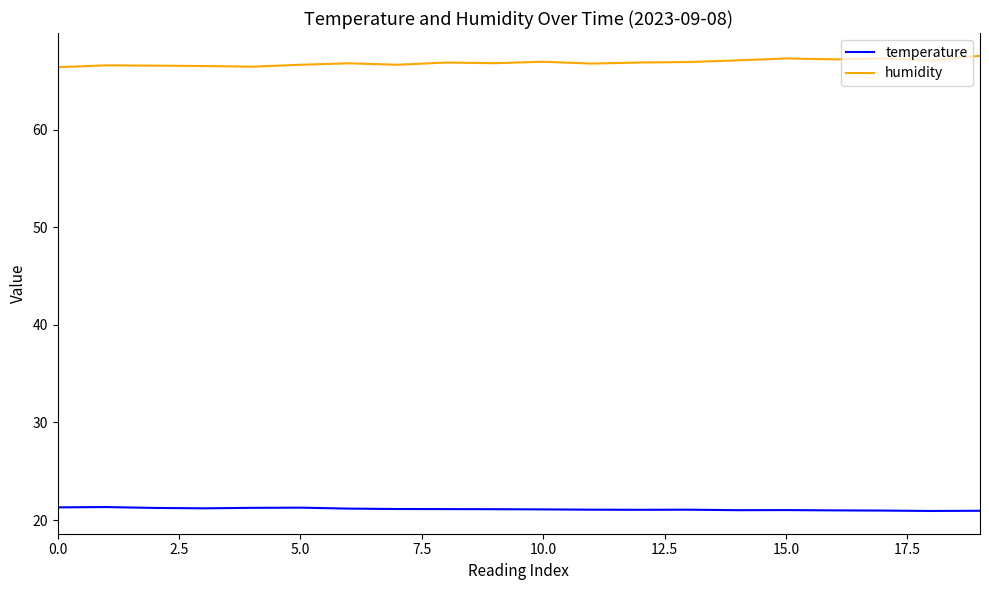

Rank the series by their average value, from lowest to highest.

temperature, humidity